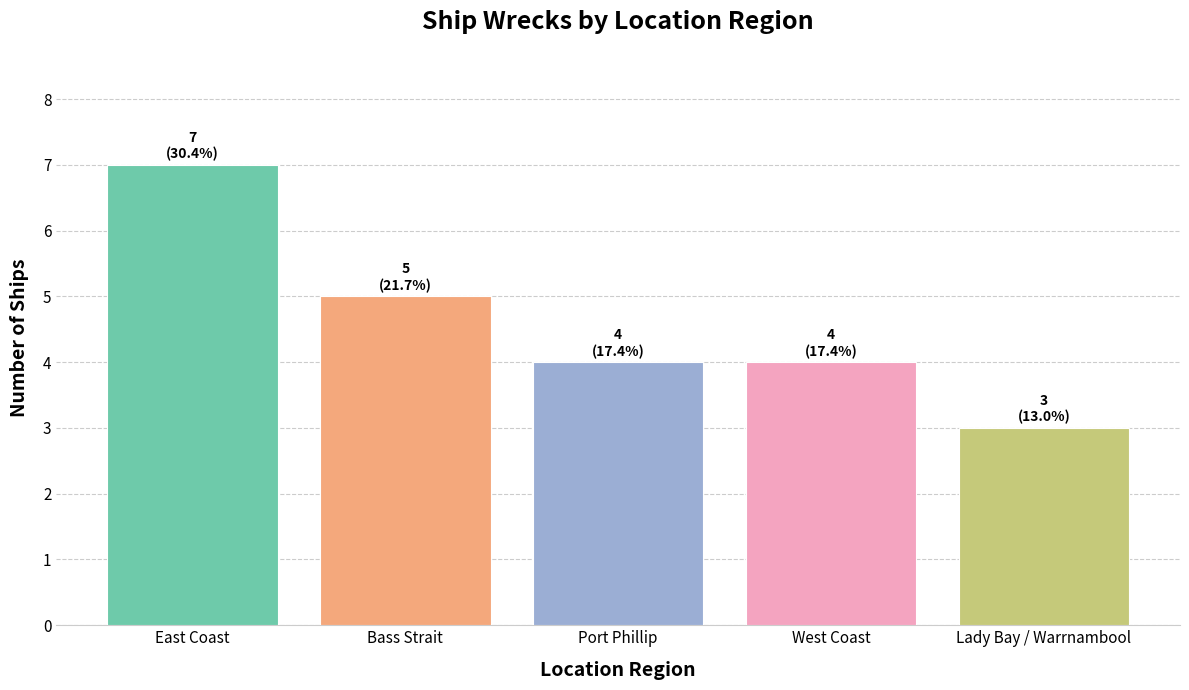

Between East Coast and West Coast, which is larger?

East Coast